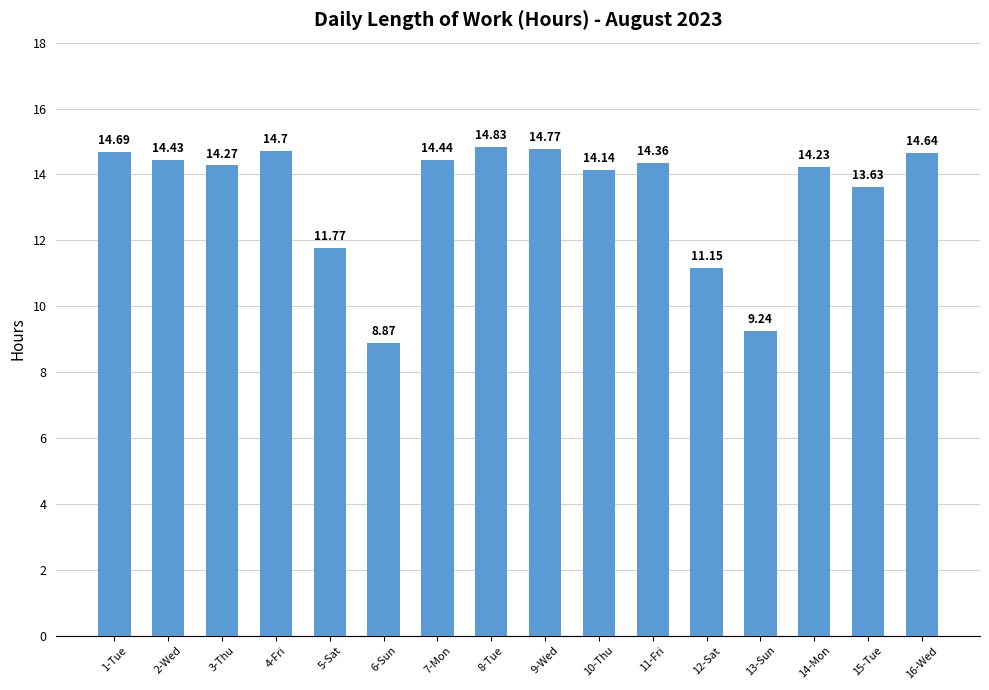

Count the number of categories in the chart.

16